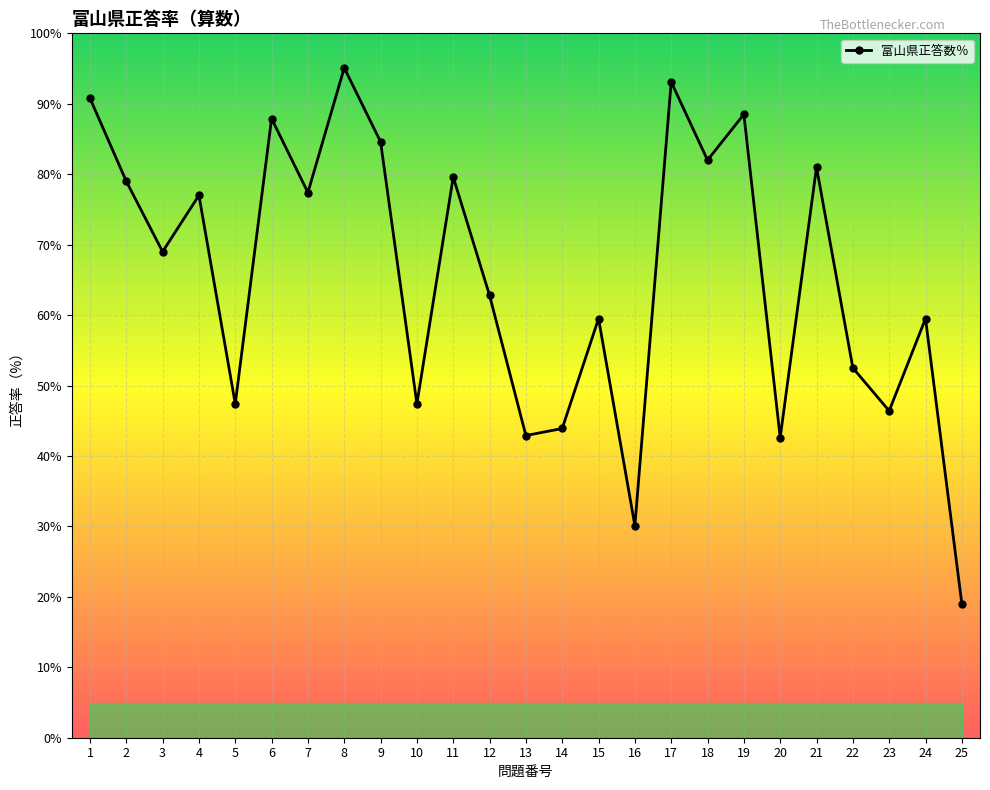

What is the value of the 23rd point from the left?

46.4